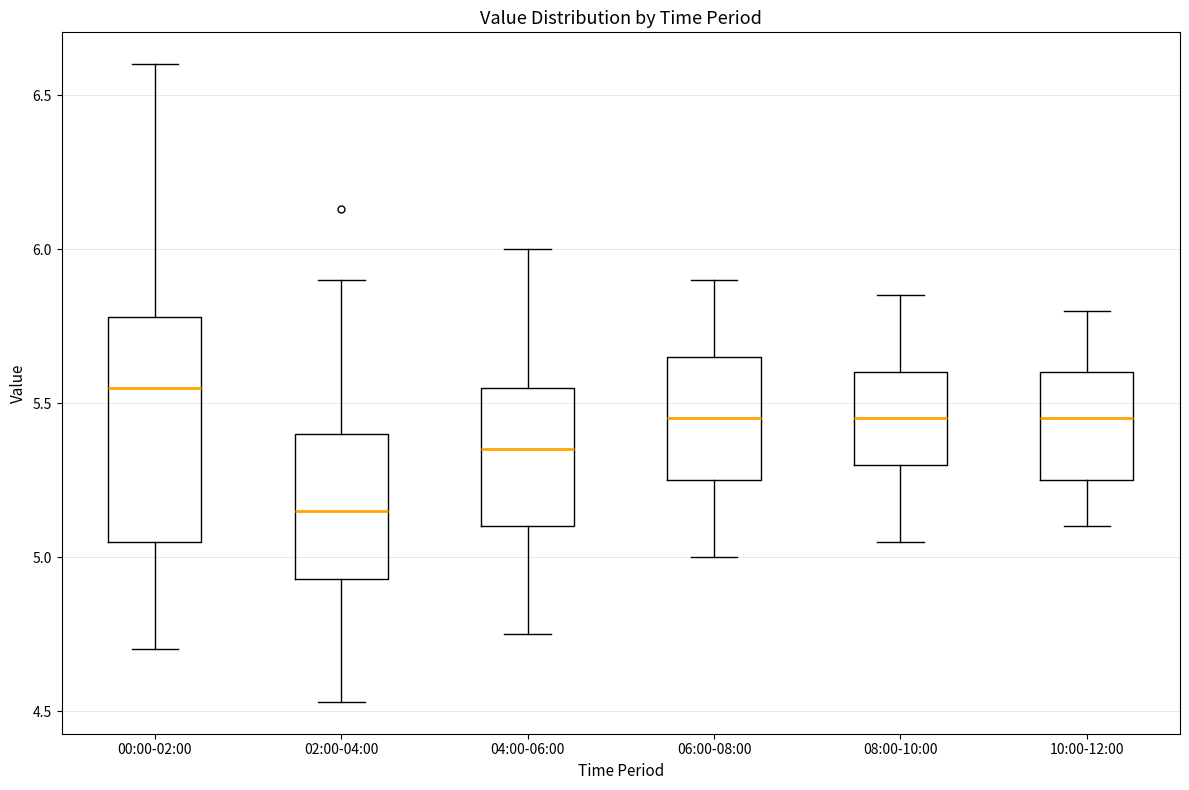

Where is the upper edge of the box for 00:00-02:00 on the y-axis? The values are not printed on the chart, so give them approximately, as read against the axis.

5.80